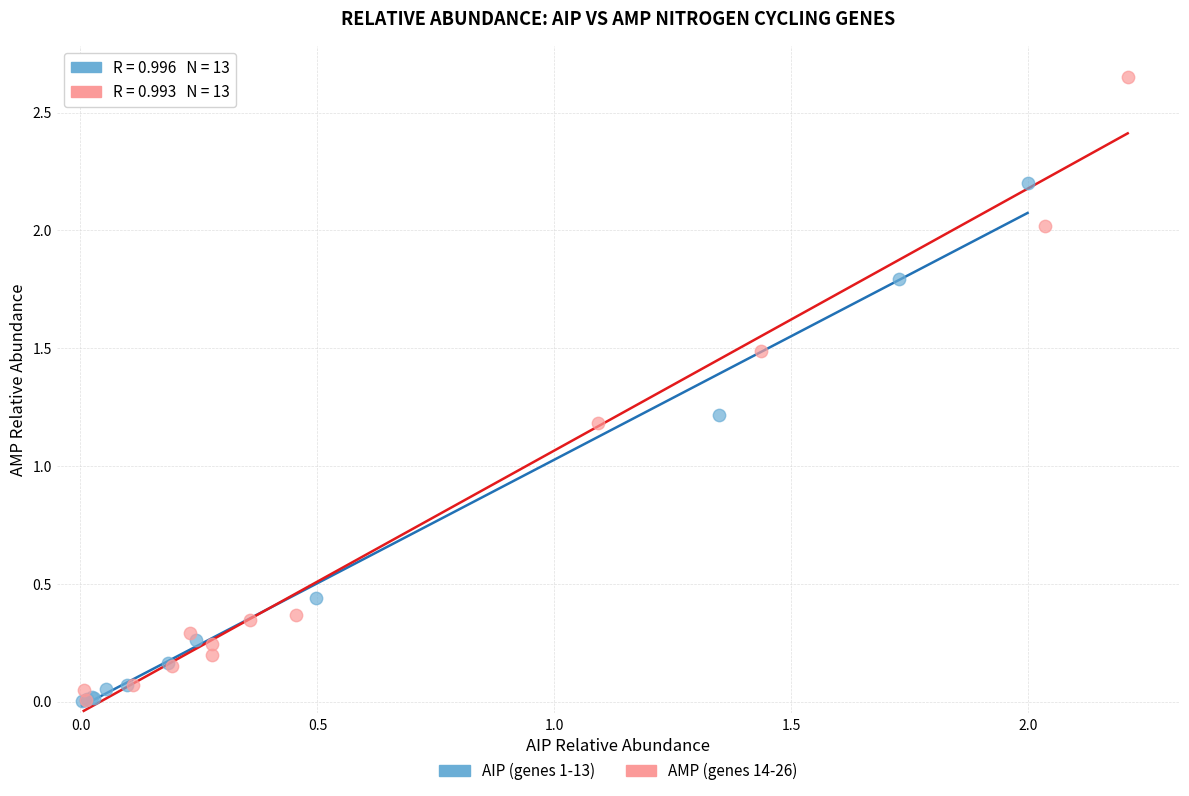

Which series reaches the maximum Y coordinate?

AMP (genes 14-26)